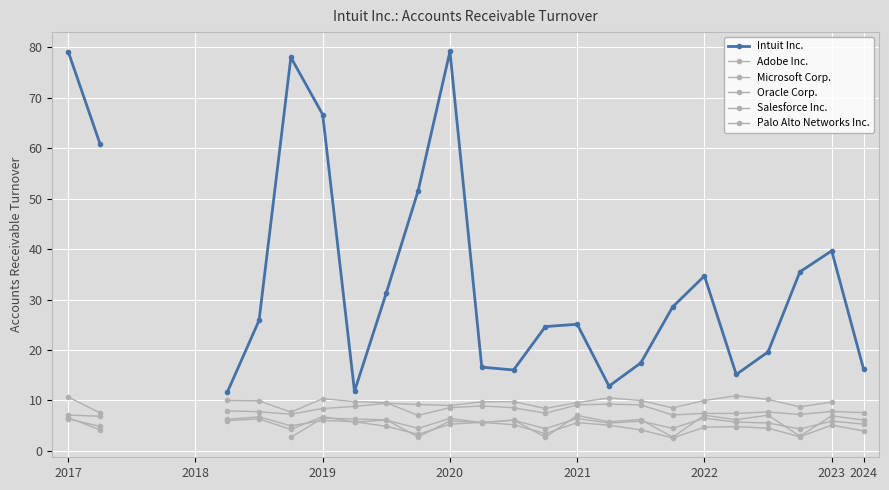

What is the smallest value displayed?

2.6